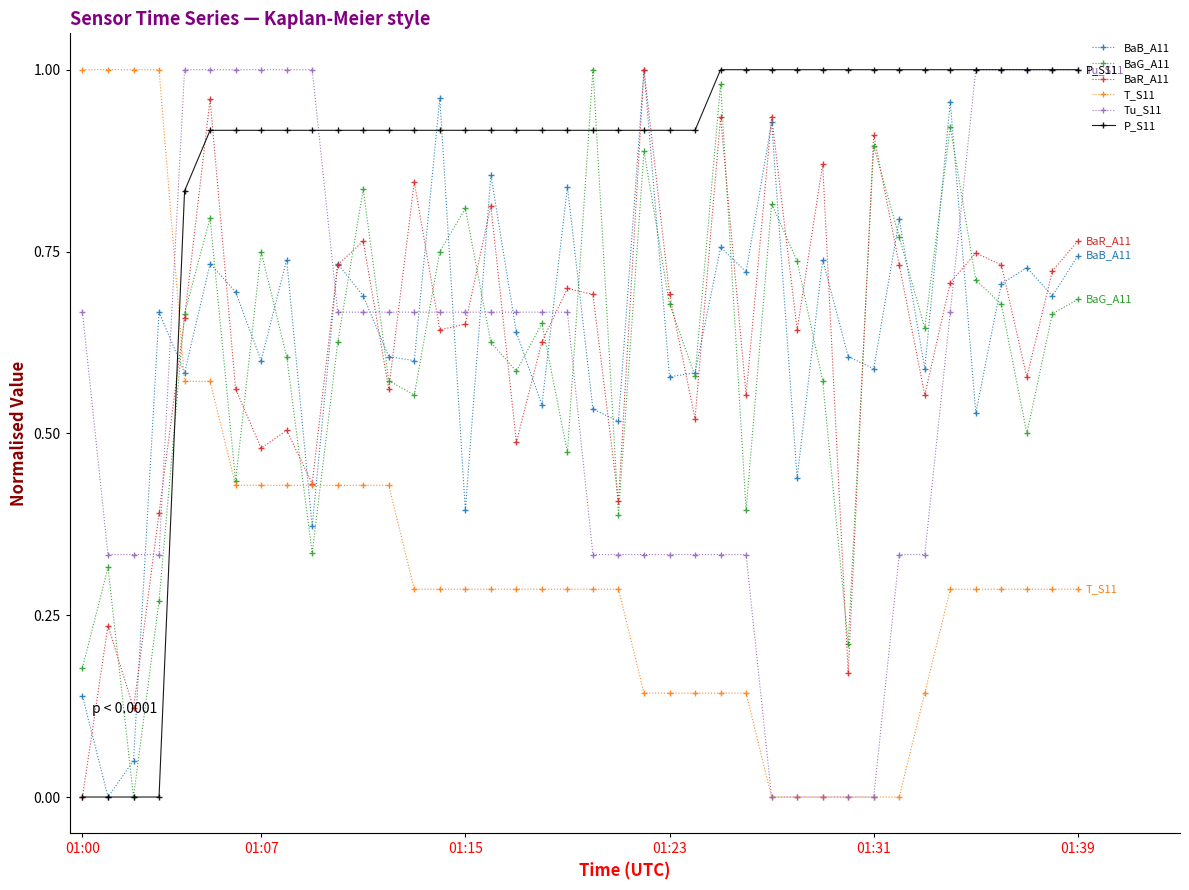

What are all the series names shown in the legend?

BaB_A11, BaG_A11, BaR_A11, T_S11, Tu_S11, P_S11